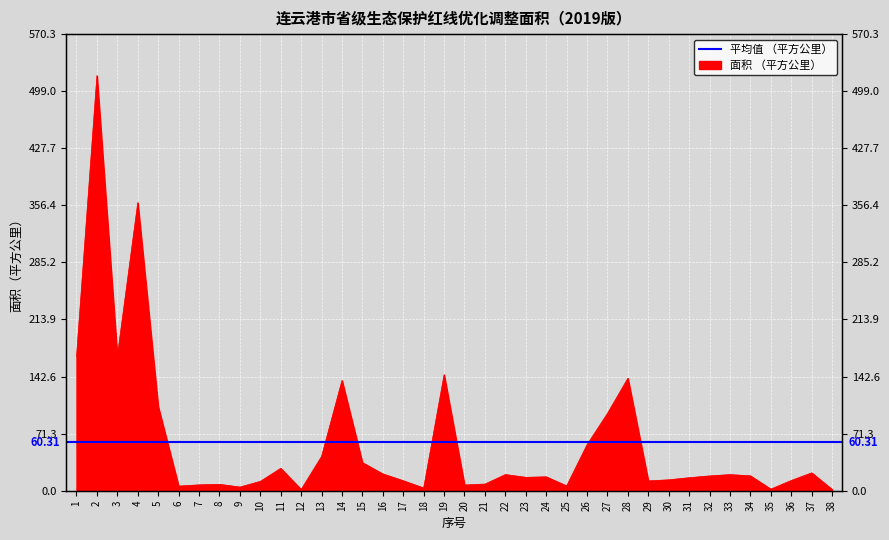

What is the difference between the values at 8 and 7?

0.7